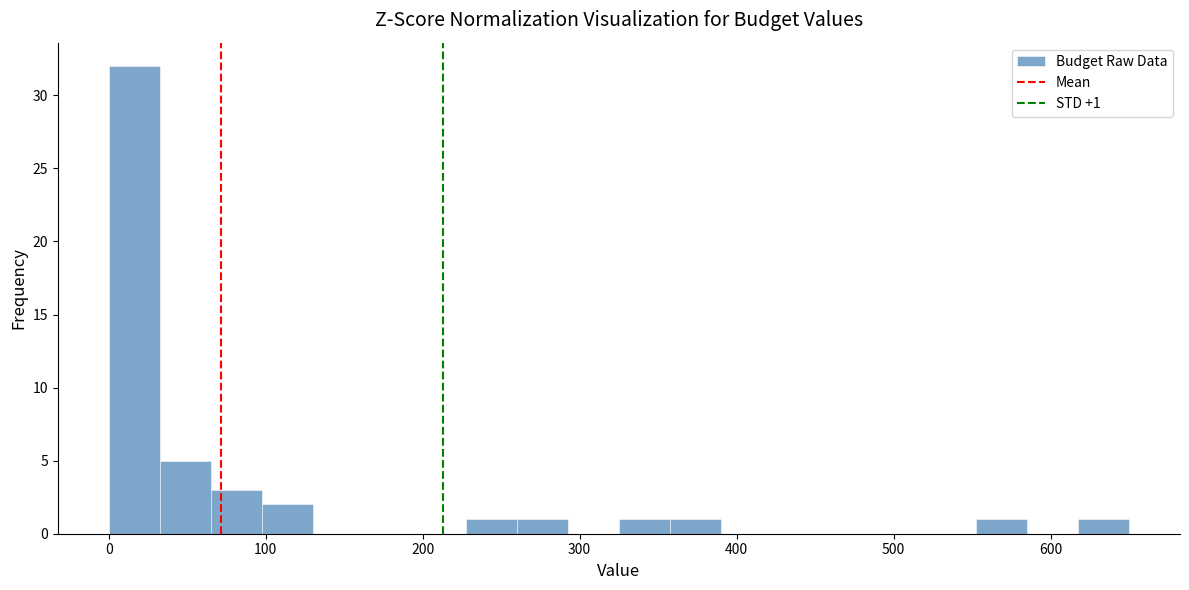

Read against the x-axis, roughly where is the centre of the tallest bar?

20